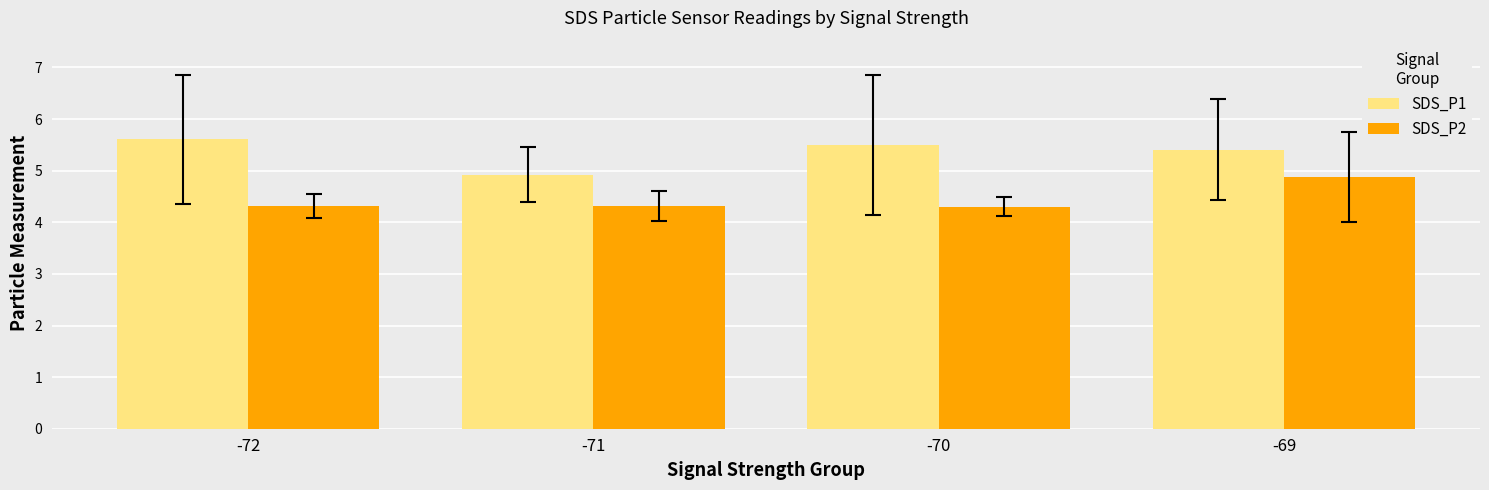

Reading left to right, transcribe all the data shown in this chart.

SDS_P1: -72=5.6	-71=4.9	-70=5.5	-69=5.4
SDS_P2: -72=4.3	-71=4.3	-70=4.3	-69=4.9